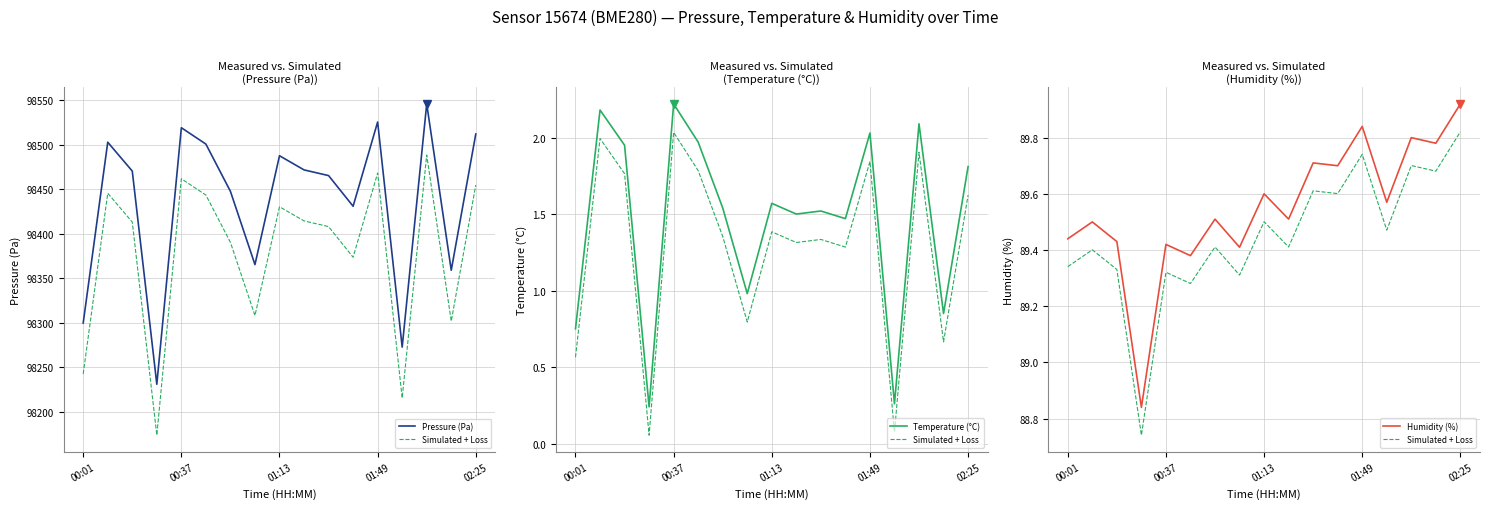

True or false: Pressure (Pa) has a value of 98525.6 at 01:49.

True